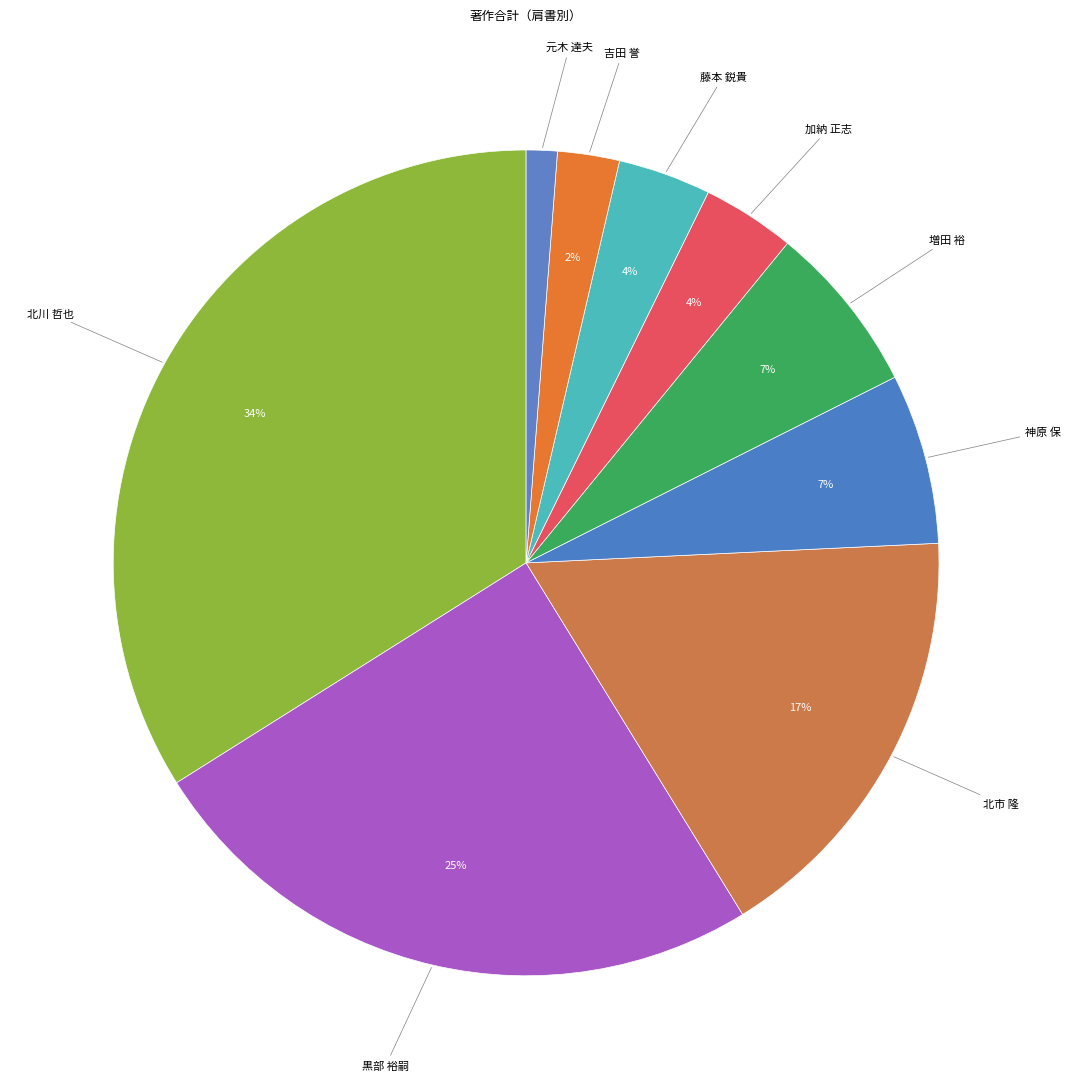

Which category has the smallest portion of the pie?

元木 達夫